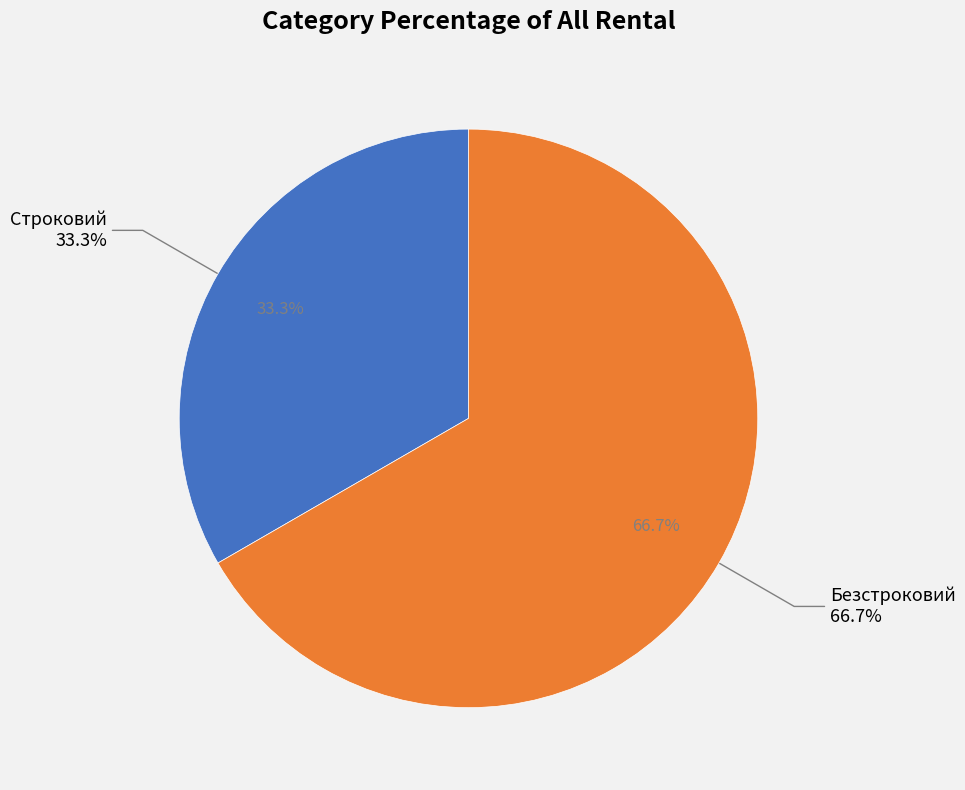

Which slice represents more than half of the pie?

Безстроковий